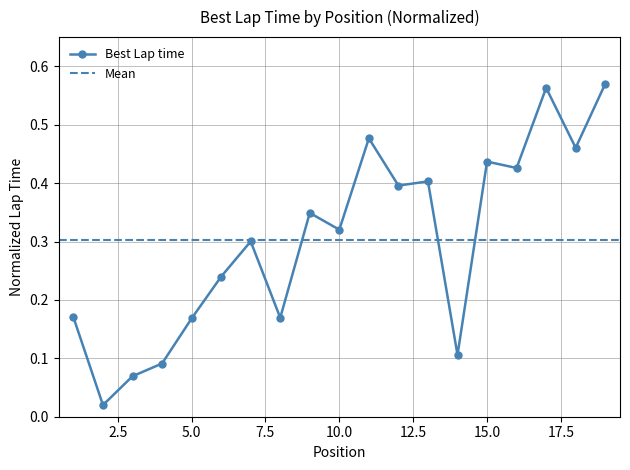

Which has a higher value, 8 or 16?

16